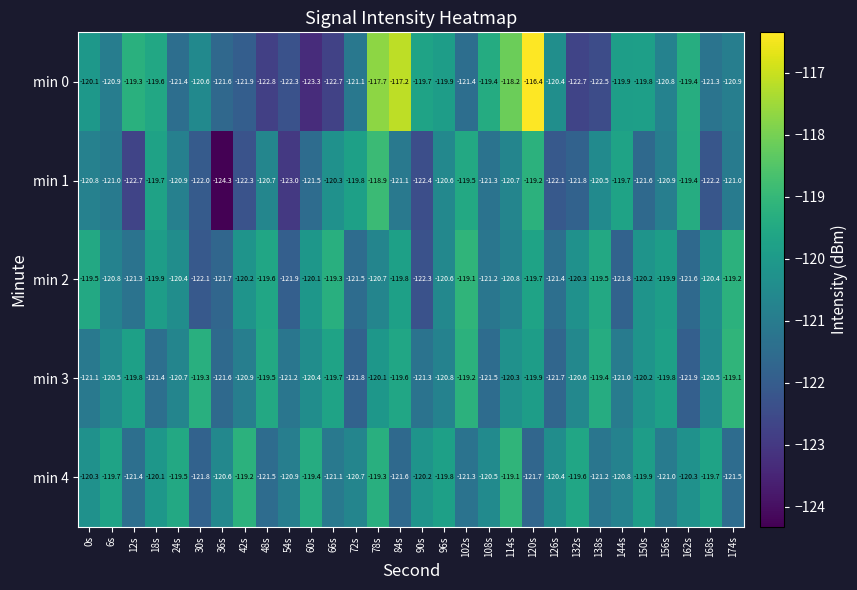

At how many categories does at least one series exceed -119?

4